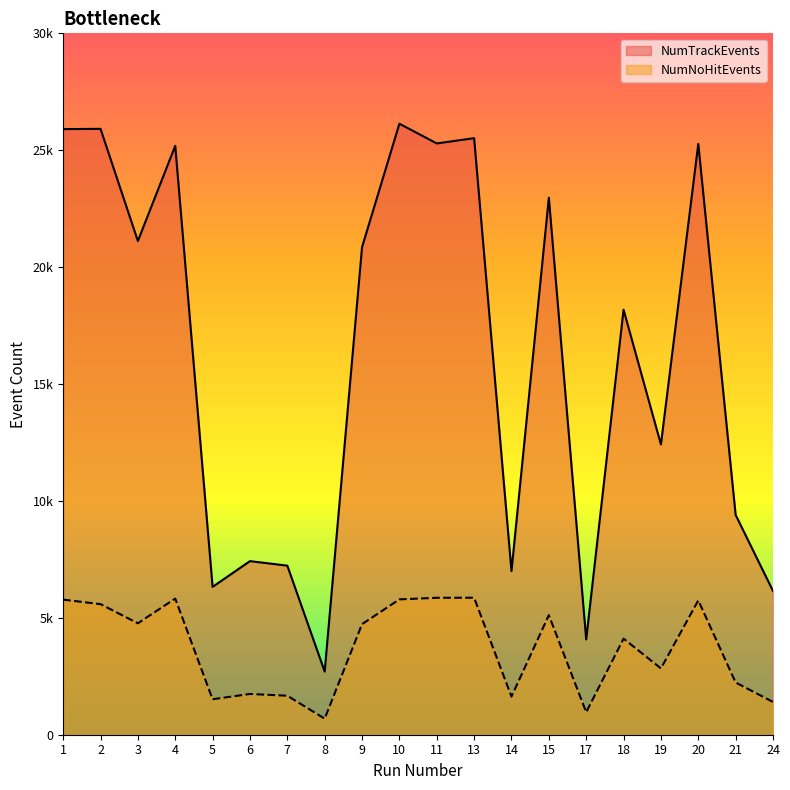

What is the highest value of the NumTrackEvents series?

26135